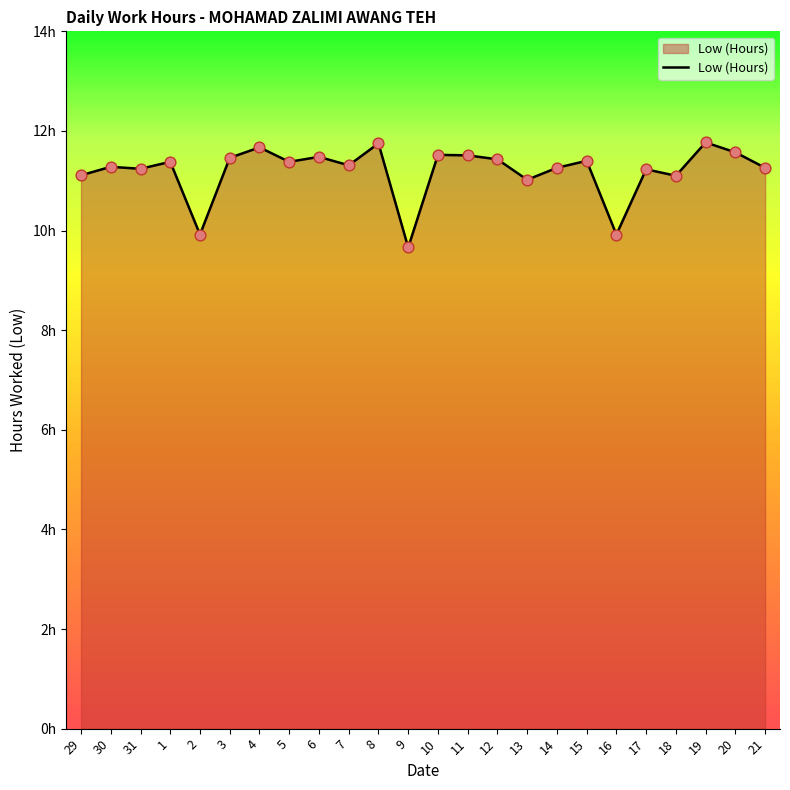

Between 13 and 14, which is larger?

14